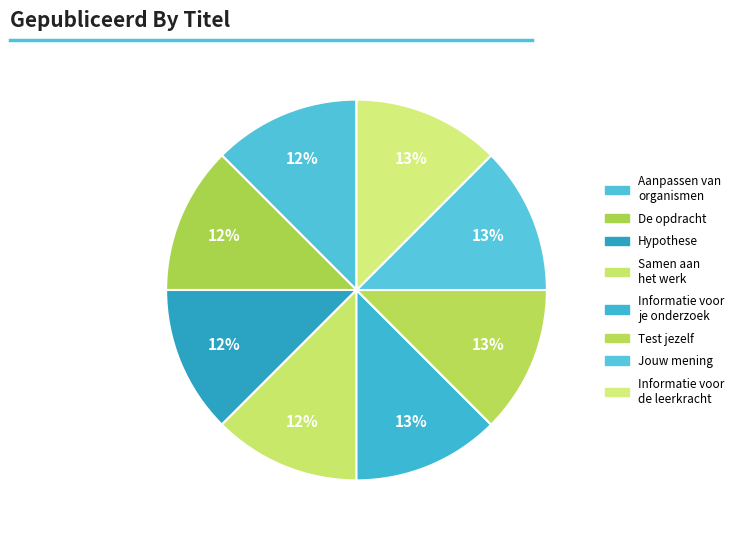

How many slices are in this pie chart?

8